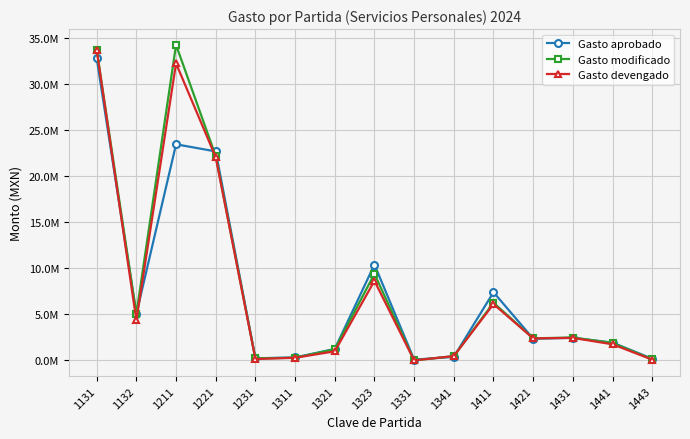

What are all the series names shown in the legend?

Gasto aprobado, Gasto modificado, Gasto devengado